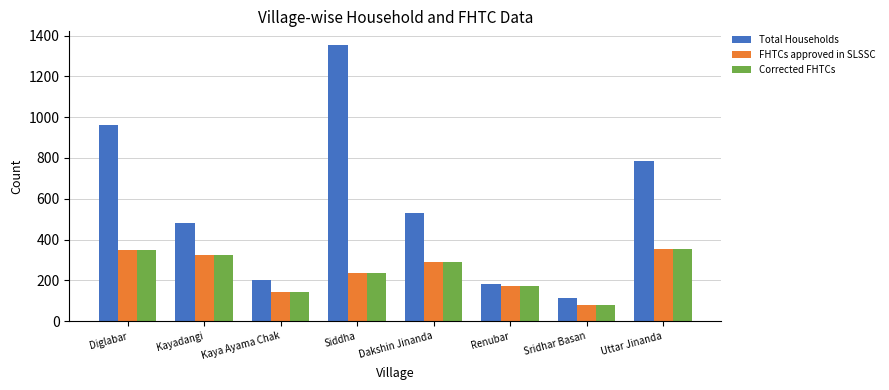

Which series has the largest range (max minus min)?

Total Households